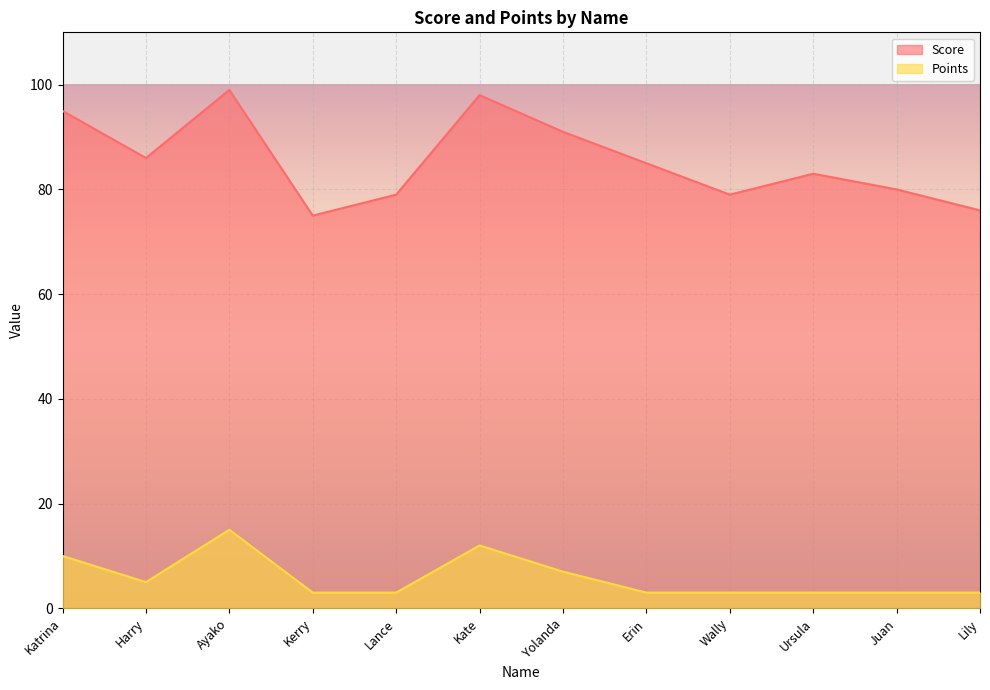

How many interior local peaks does the Score series have?

3